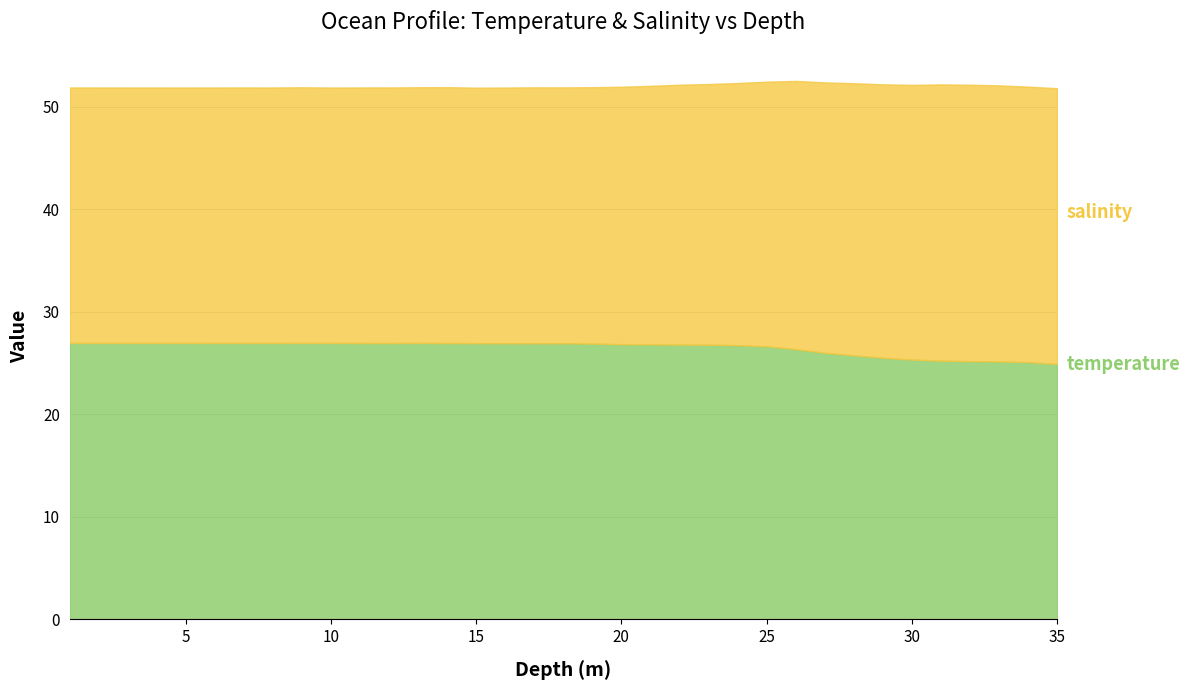

What is the total value across all series at 10?

51.9